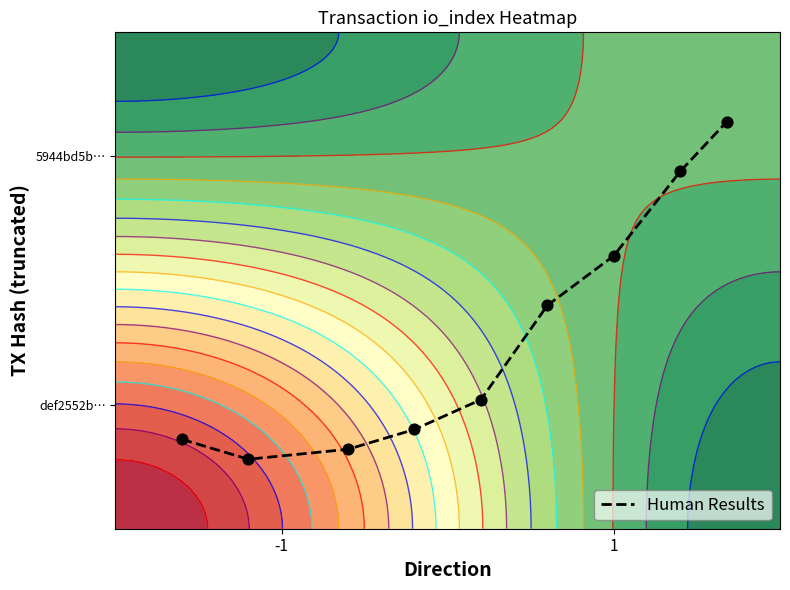

What is the minimum value shown in the chart?

0.1